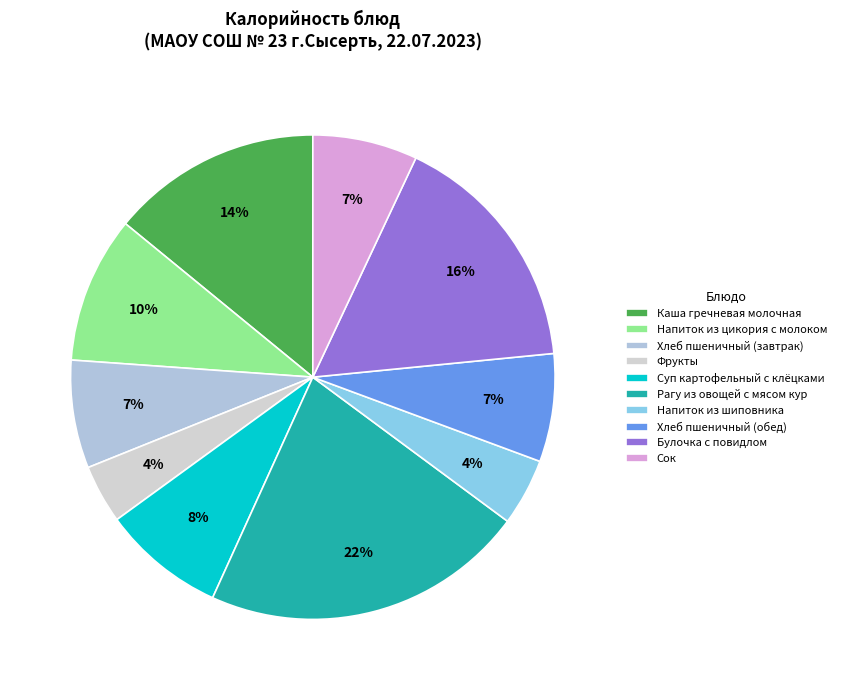

To the nearest percent, what is the difference between the largest and smallest slice percentages?

18%